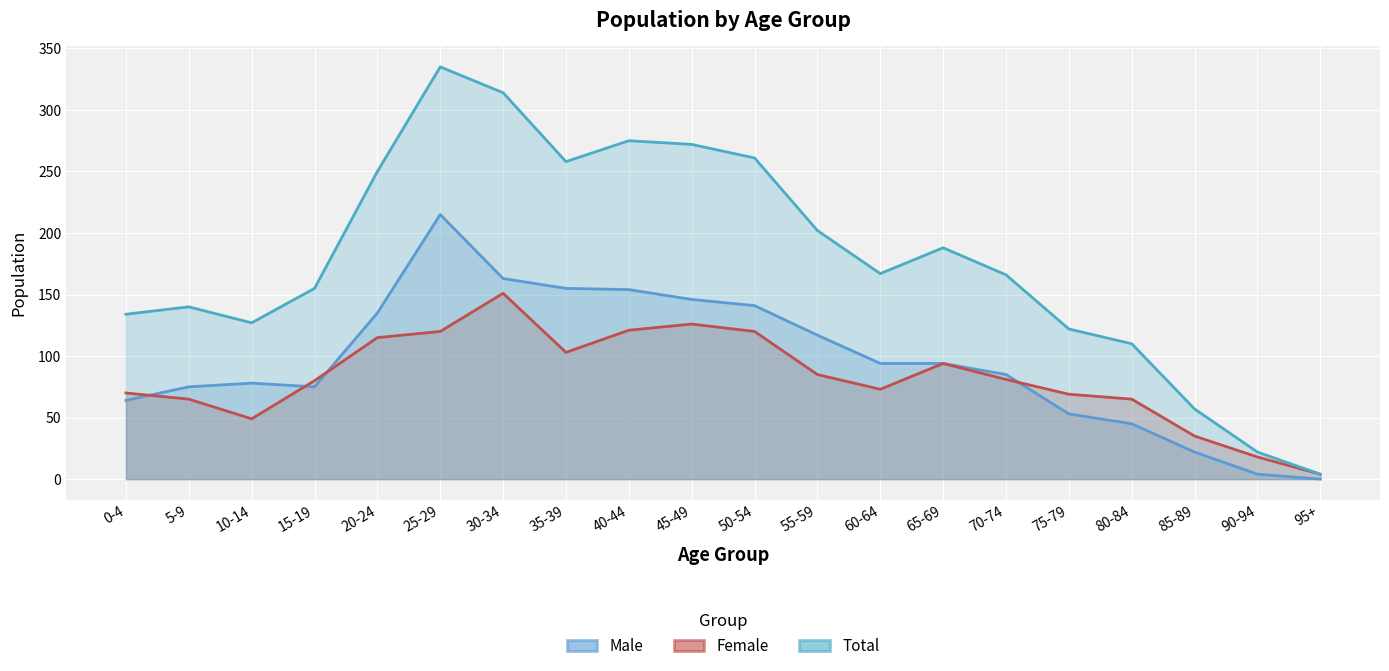

True or false: Female has more than 0 points higher than both neighbors.

True